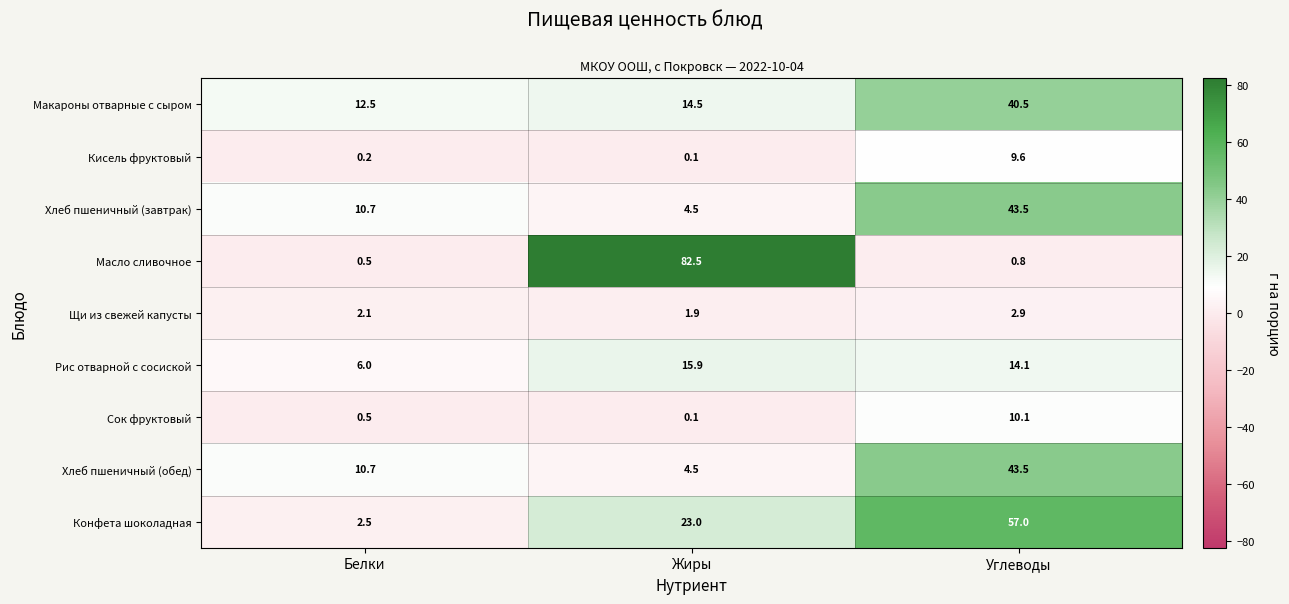

Rank the categories by Масло сливочное value from highest to lowest.

Жиры, Углеводы, Белки